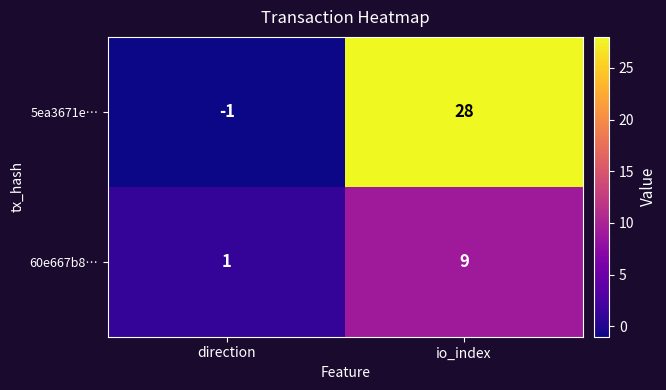

What is the sum of all 60e667b8… values?

10